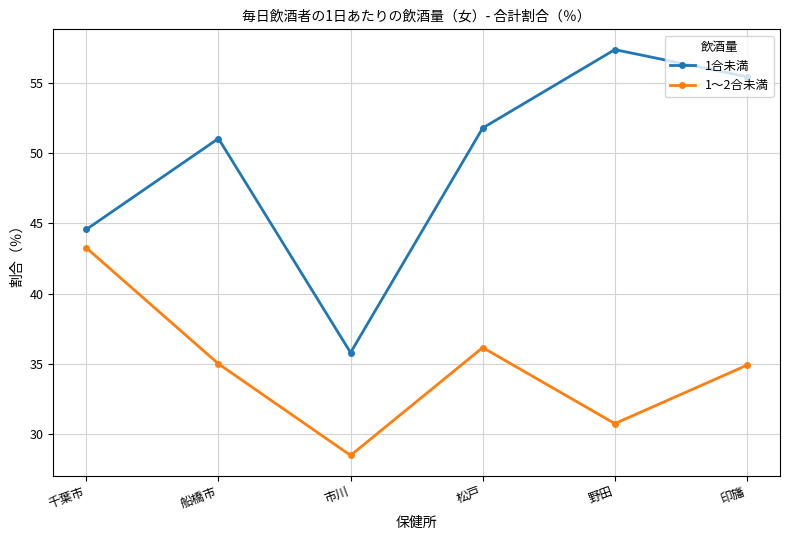

At which category is the sum across all series the highest?

印旛